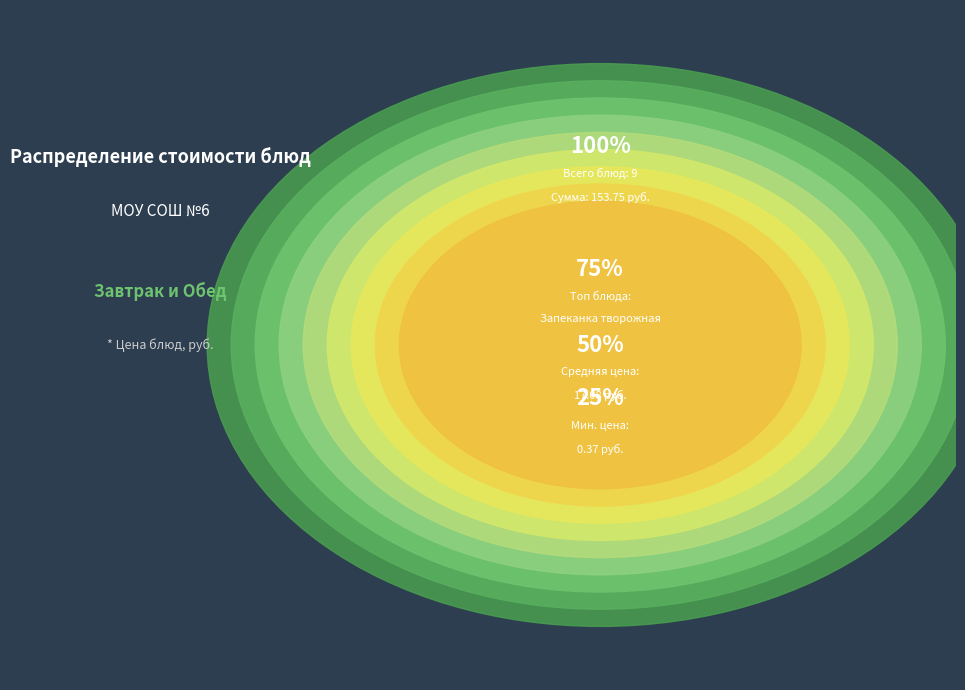

The Чай без сахара slice represents 0% of the pie. True or false?

True